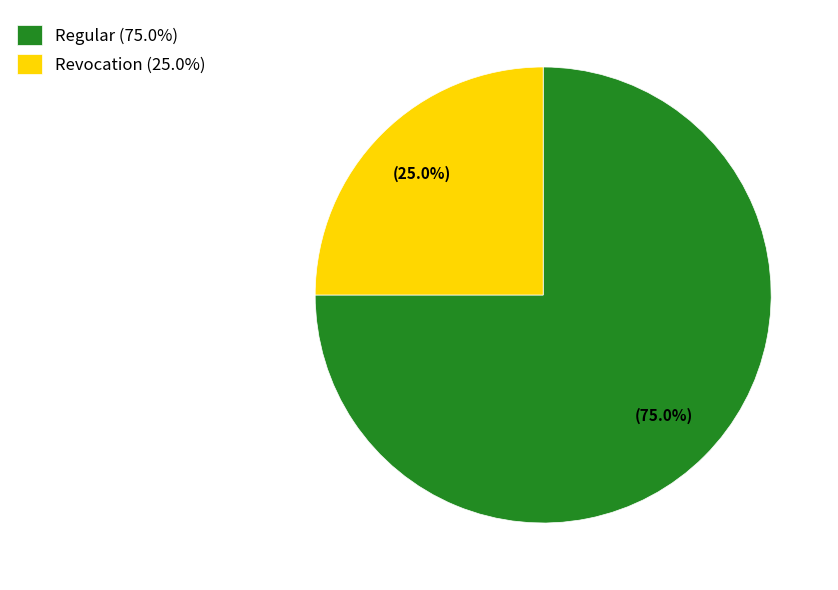

How many segments does this pie chart have?

2